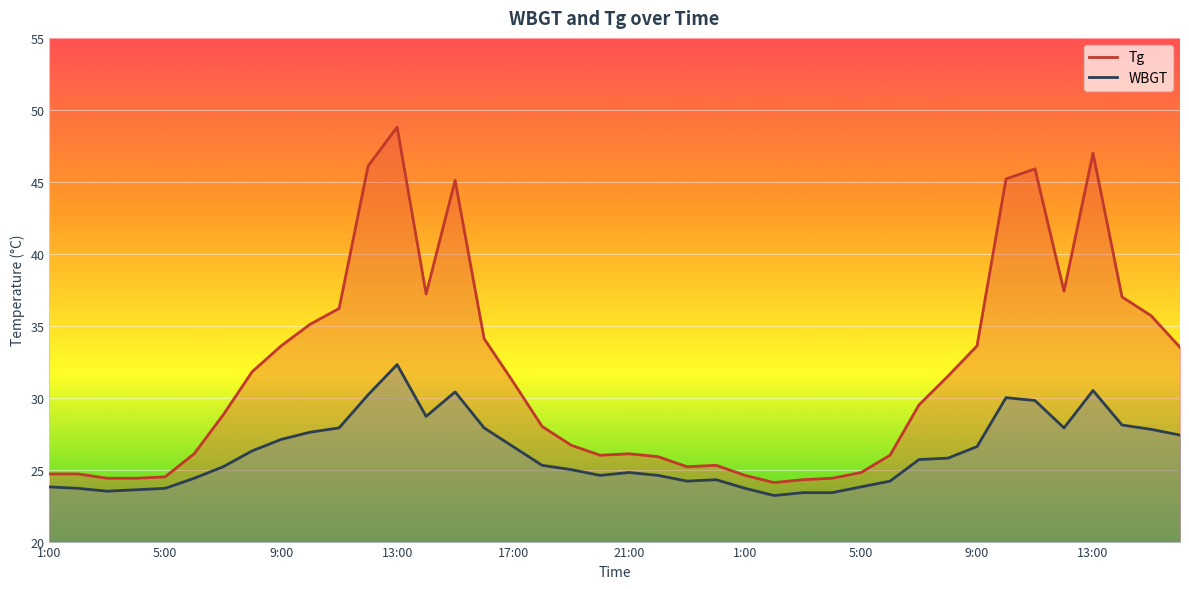

Which series changed the most between 14 and 24?

Tg